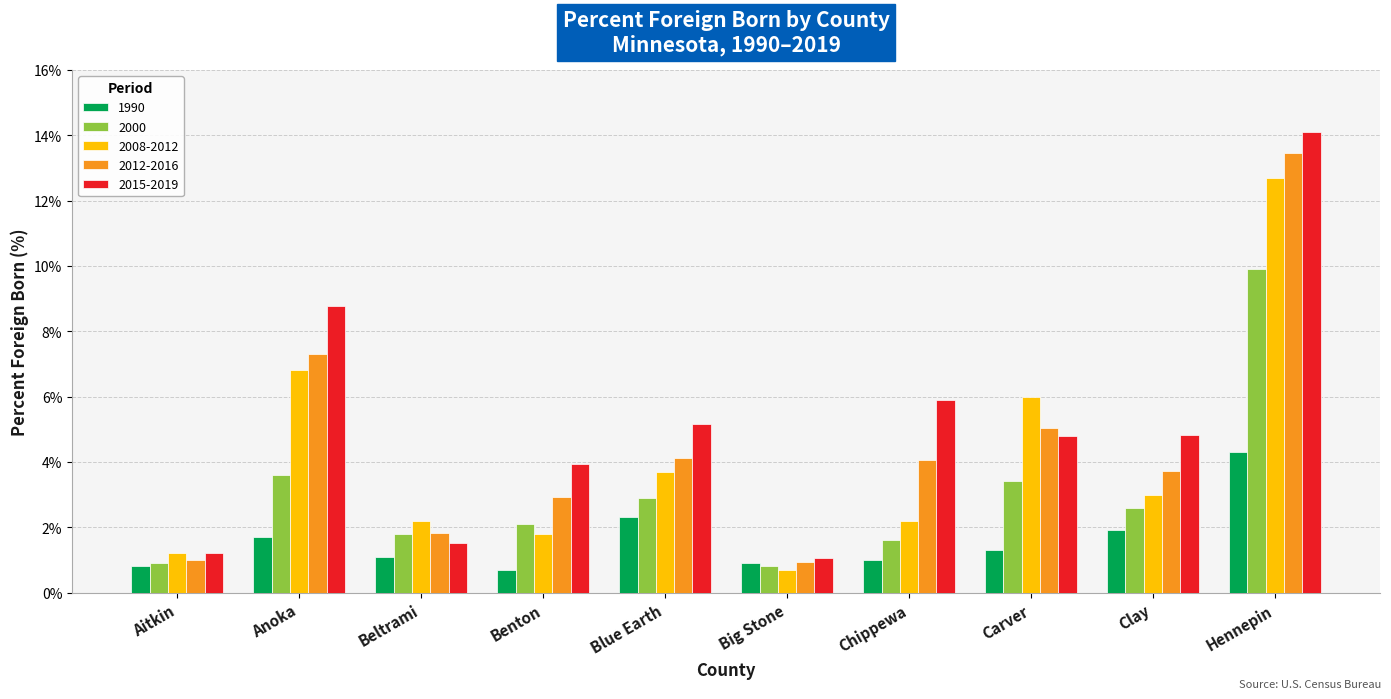

What is the label of the 8th bar from the left?

Carver